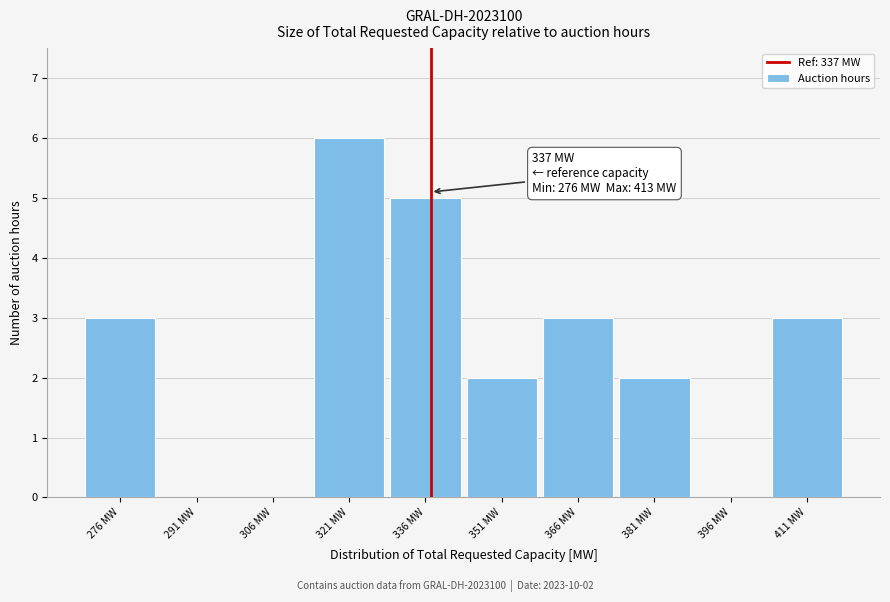

Which range on the x-axis has the tallest bar?

313.5 to 328.5